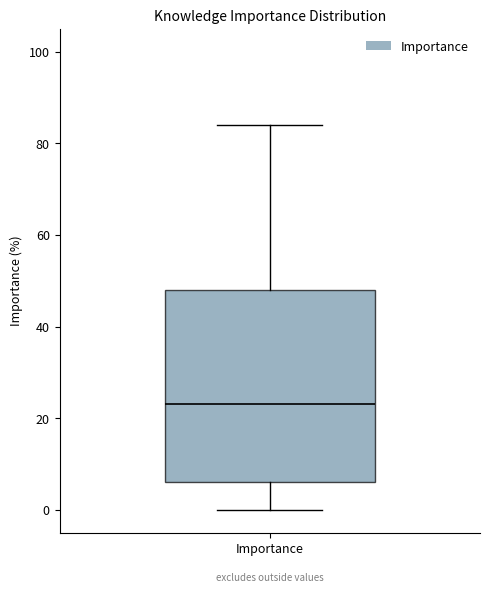

Transcribe this box plot: give where the median line is, the range the box spans, and where the two whiskers end, as read against the y-axis. The values are not printed on the chart, so give them approximately, as read against the axis.

median 24, box 6 to 48, whiskers 0 to 84